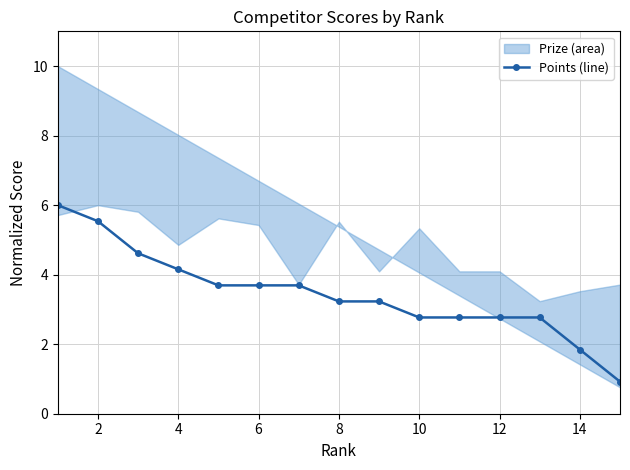

What is the lowest value of the Points (line) series?

0.9